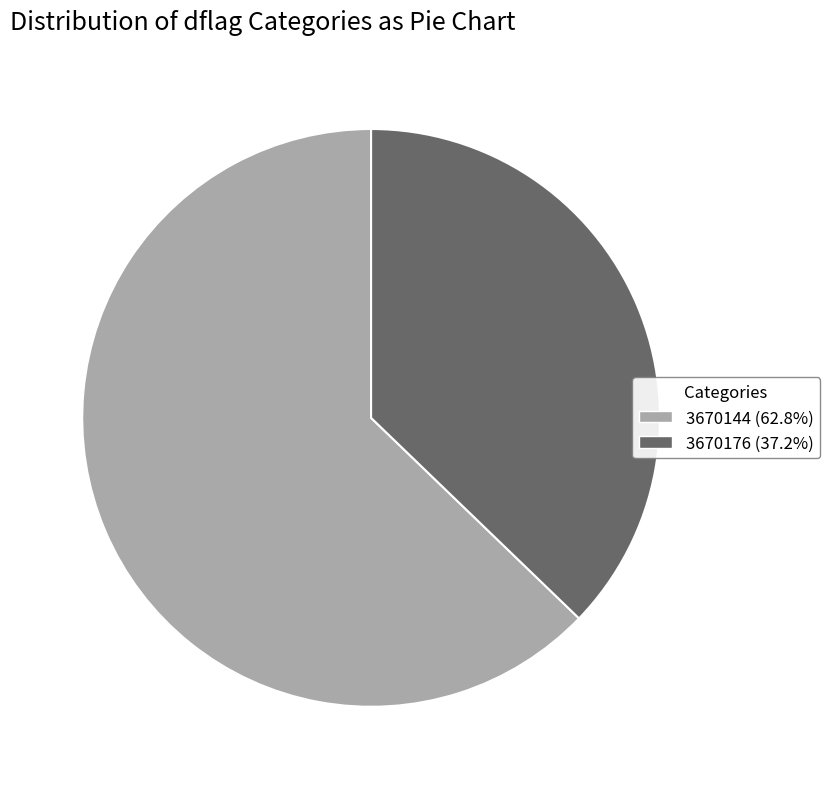

Rank the categories by value from lowest to highest.

3670176, 3670144